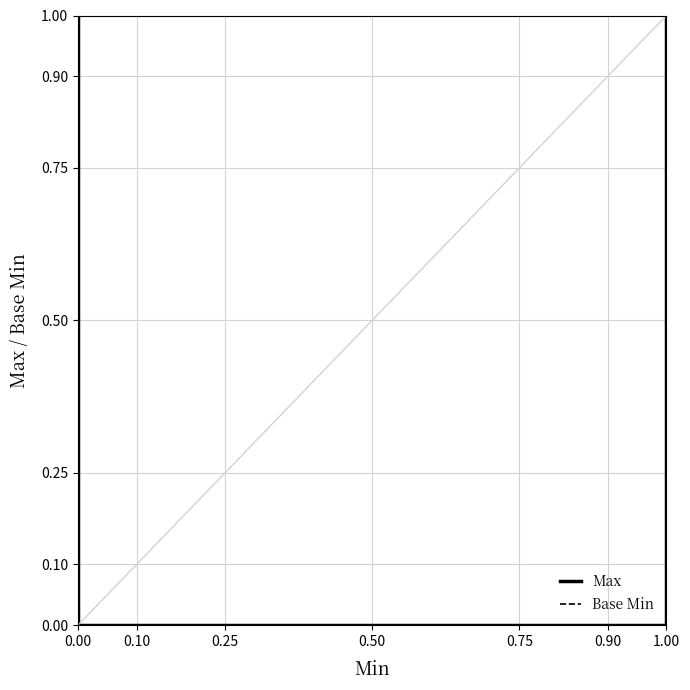

At 0.00, list the series in order from smallest to largest.

Base Min, Max